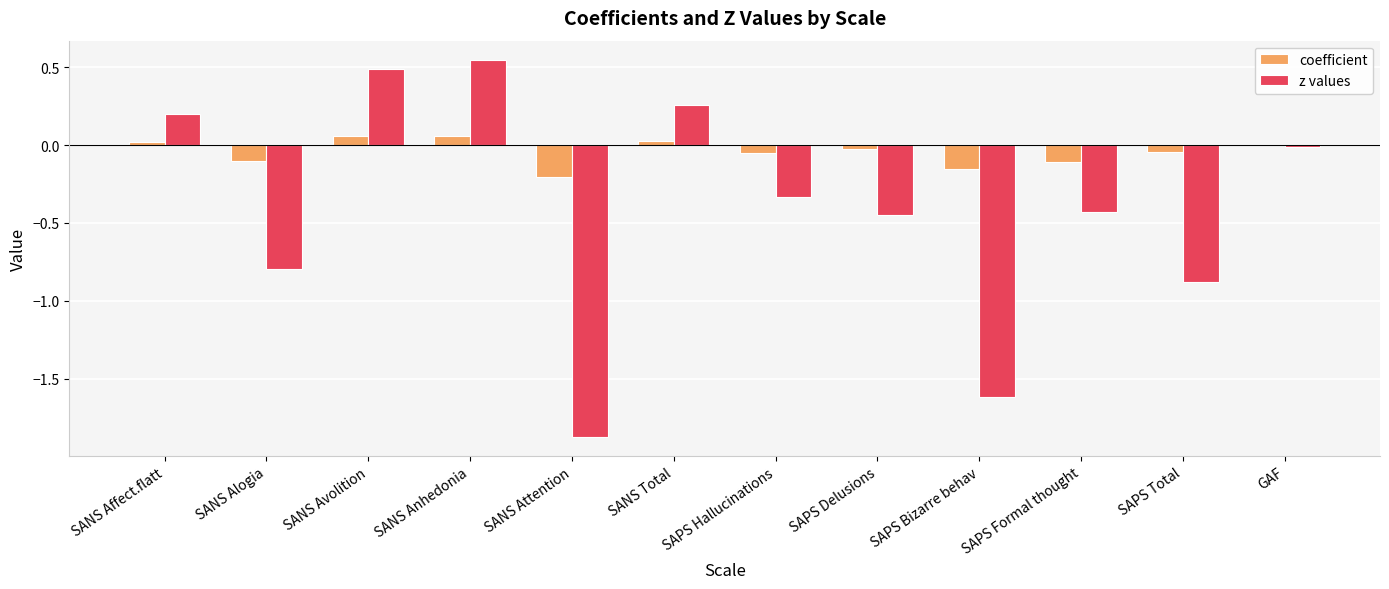

What is the sum of all z values values?

-4.9